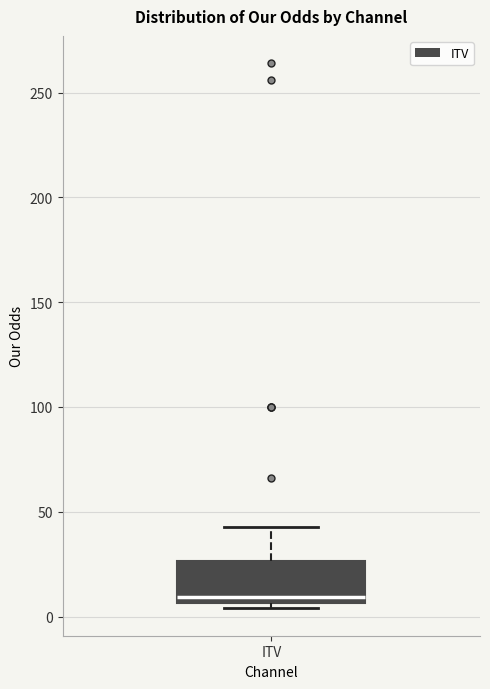

Read this box plot against the y-axis: the position of the median line, the range covered by the box, and the ends of both whiskers. The values are not printed on the chart, so give them approximately, as read against the axis.

median 10, box 5 to 25, whiskers 5 (just below the box's lower edge) to 45